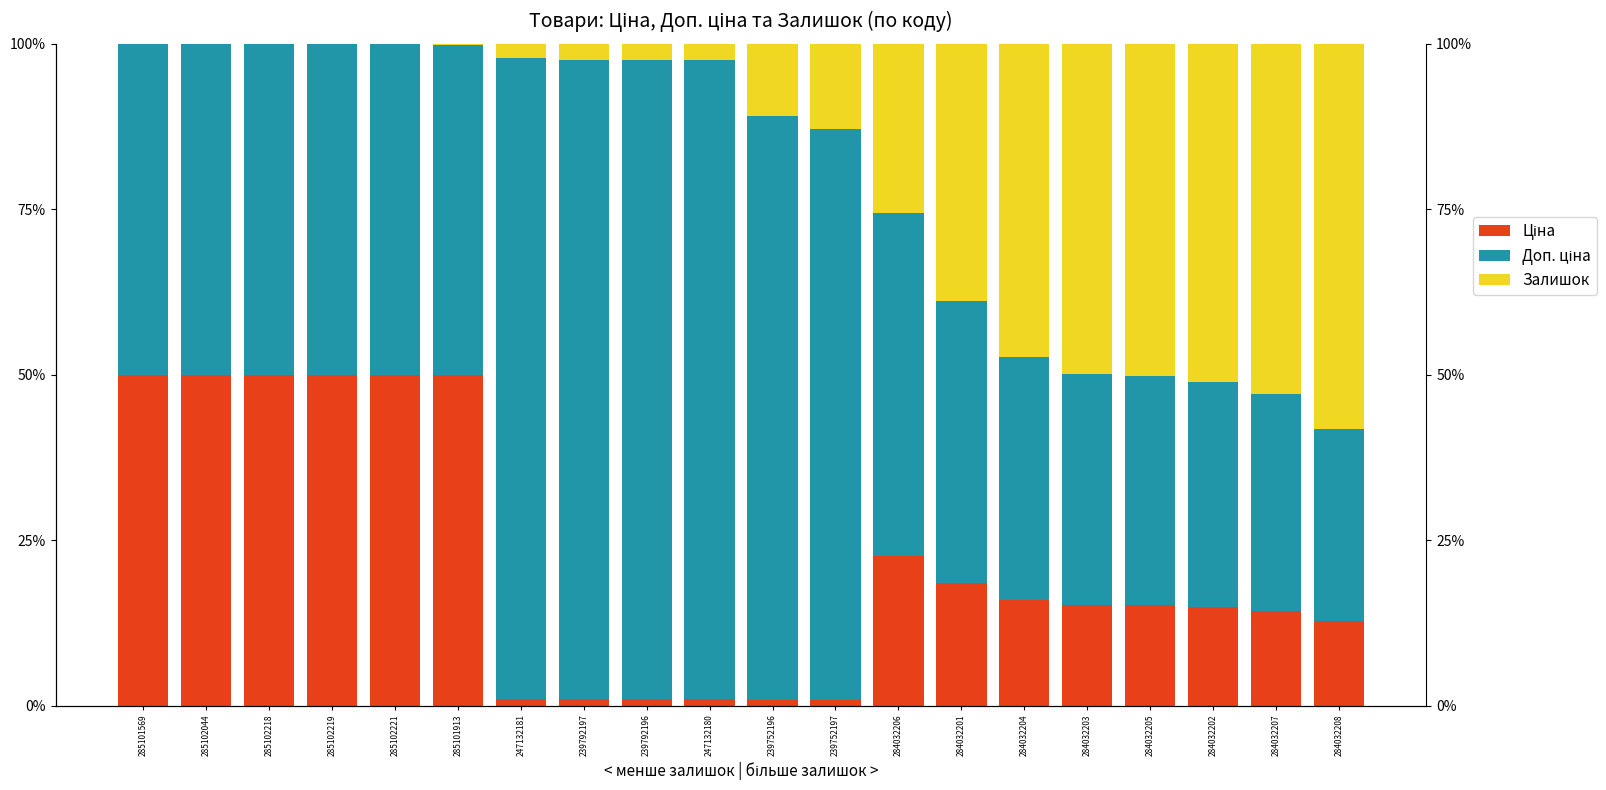

True or false: Доп. ціна has a value of 0.2 at 284032207.

False